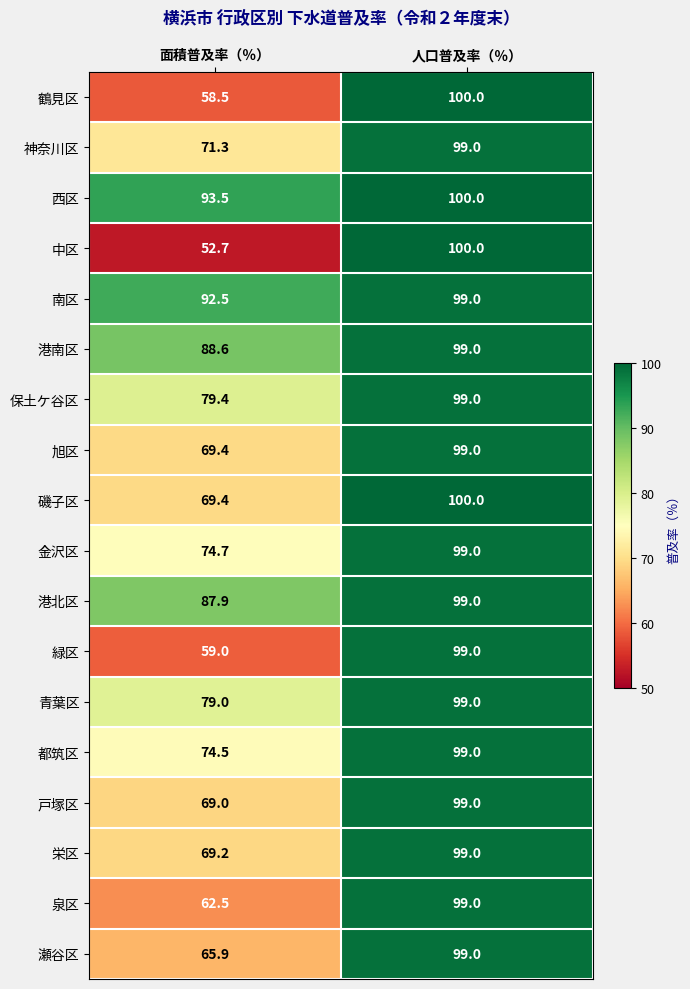

What is the difference between the highest and lowest values at 面積普及率（％）?

40.8